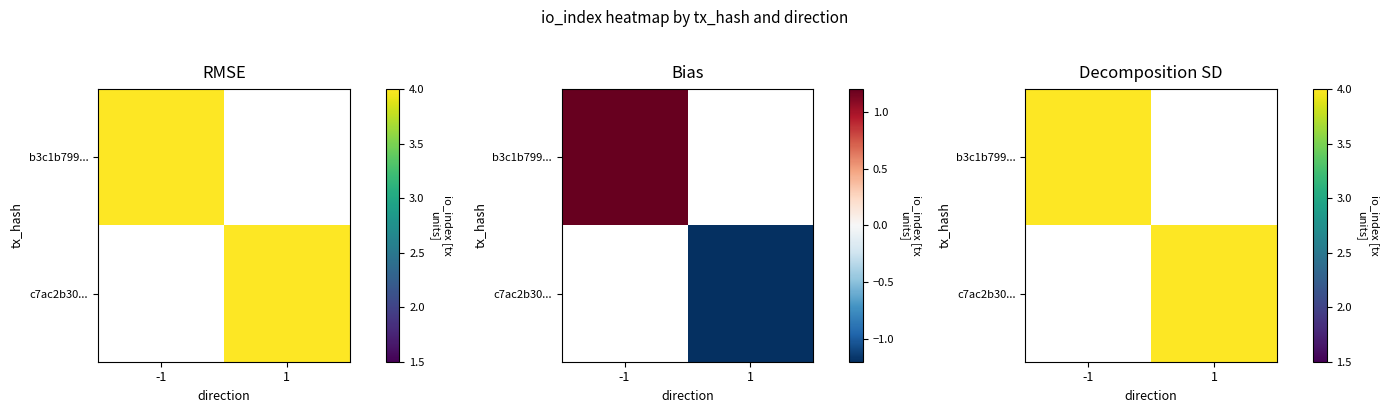

Between 1 and -1, which is larger?

-1